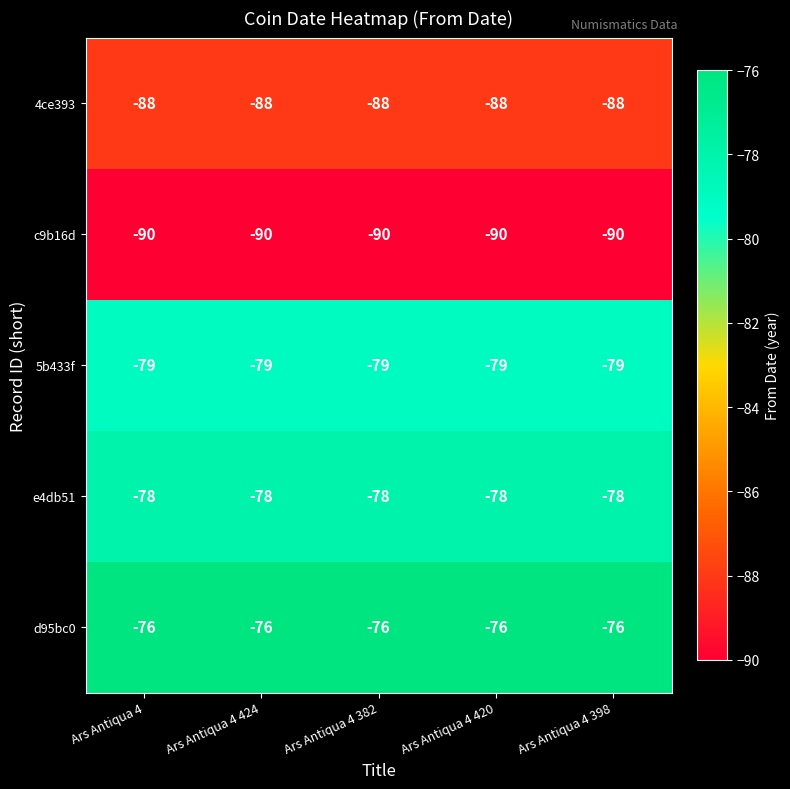

What is the greatest value displayed?

-76